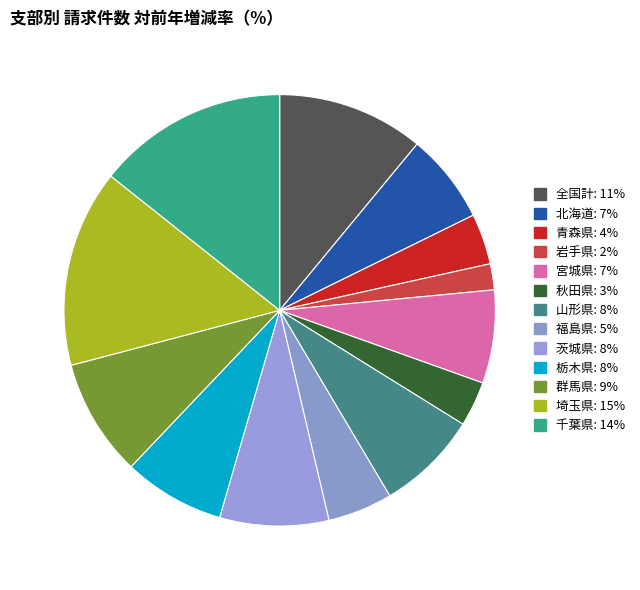

Count the number of slices in the pie.

13